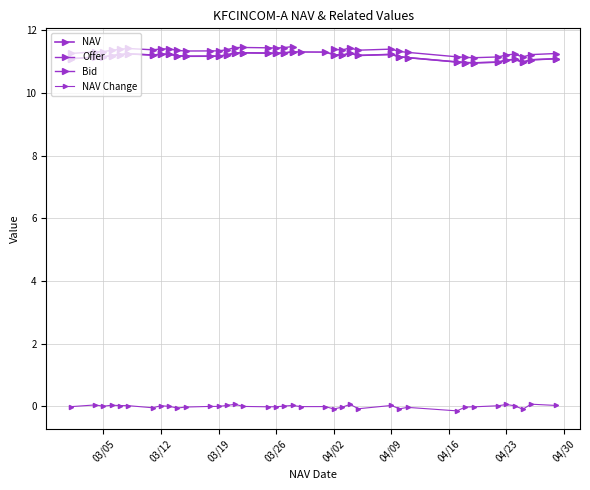

How many values in the NAV series are below 11?

5